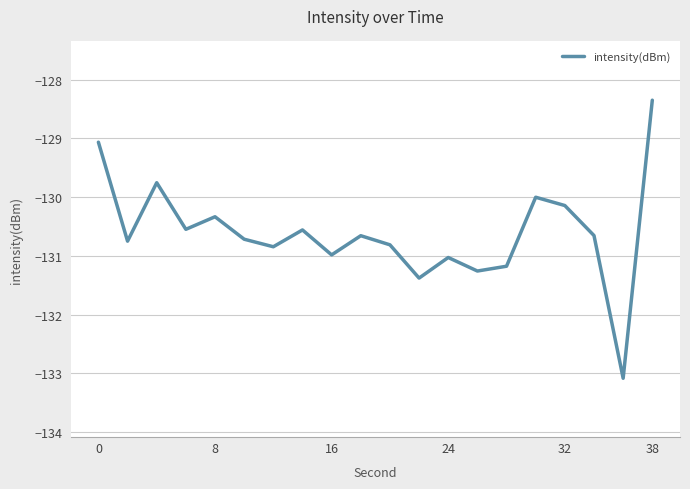

True or false: the data has more than 0 interior local peaks.

True